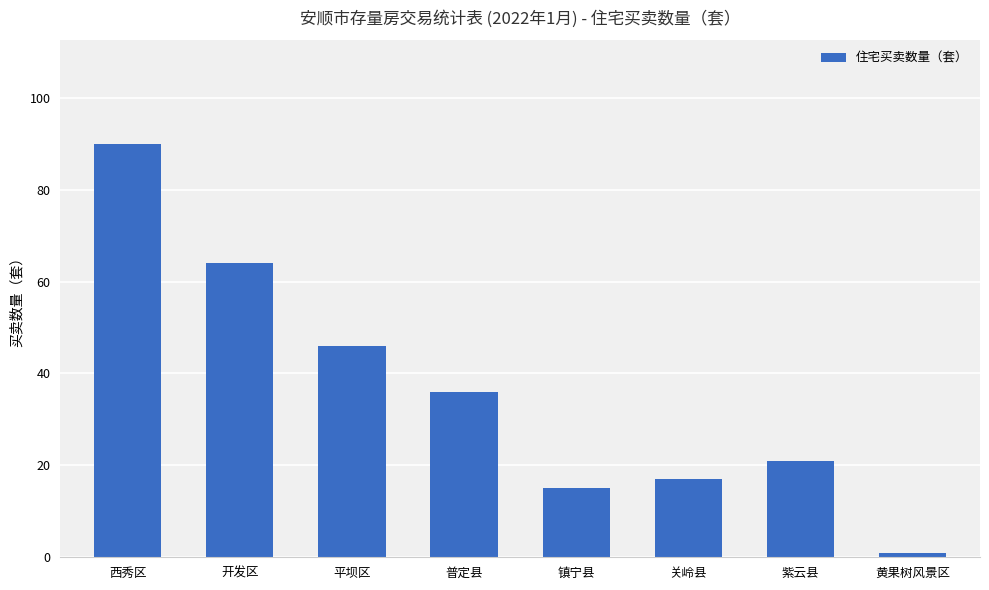

Are the bars grouped side by side (vs. stacked)?

No